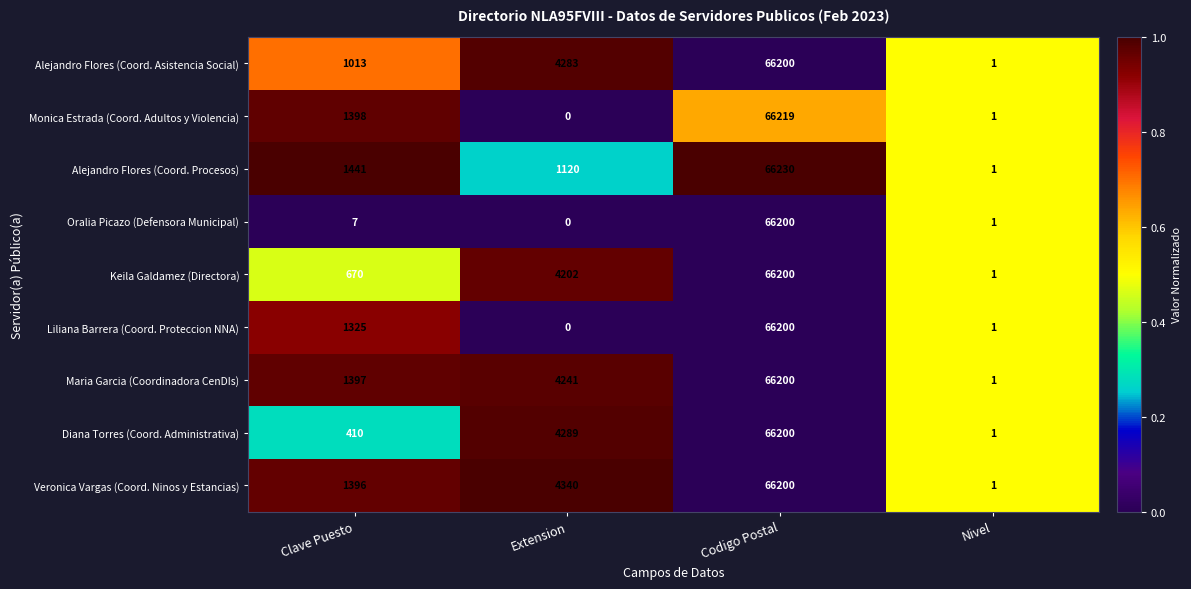

True or false: Diana Torres (Coord. Administrativa) has a value of 2 at Nivel.

False